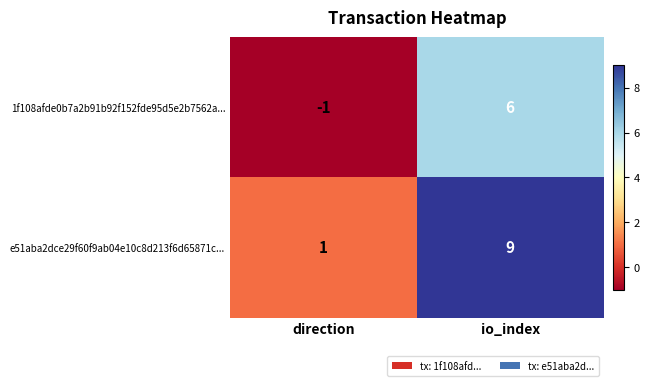

The value of 1f108afde0b7a2b91b92f152fde95d5e2b7562a... at direction is -1. True or false?

True